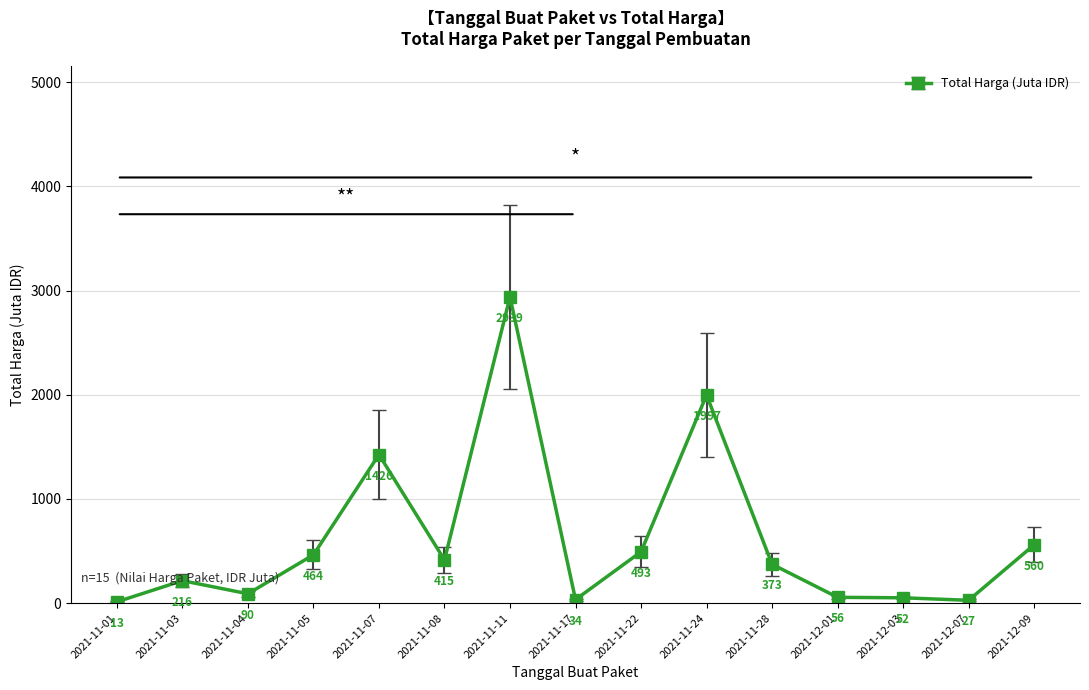

List the labels in order of value, smallest first.

2021-11-01, 2021-12-07, 2021-11-17, 2021-12-03, 2021-12-01, 2021-11-04, 2021-11-03, 2021-11-28, 2021-11-08, 2021-11-05, 2021-11-22, 2021-12-09, 2021-11-07, 2021-11-24, 2021-11-11